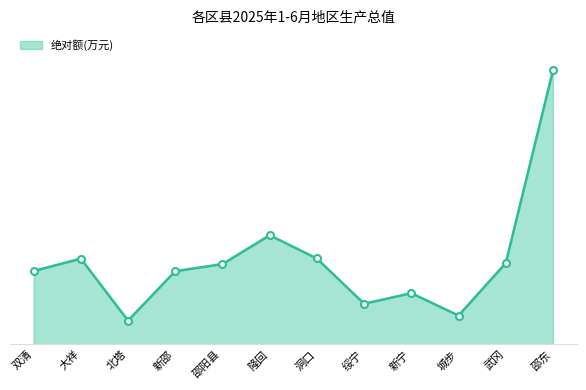

List the labels in order of value, smallest first.

北塔, 城步, 绥宁, 新宁, 新邵, 双清, 邵阳县, 武冈, 大祥, 洞口, 隆回, 邵东